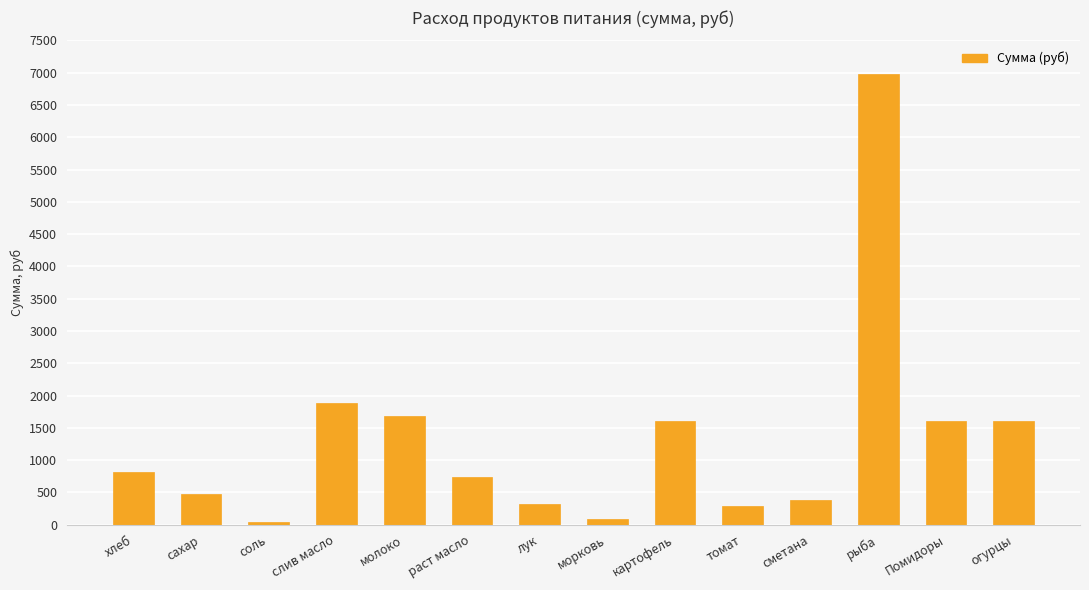

How many data points does each series have?

14